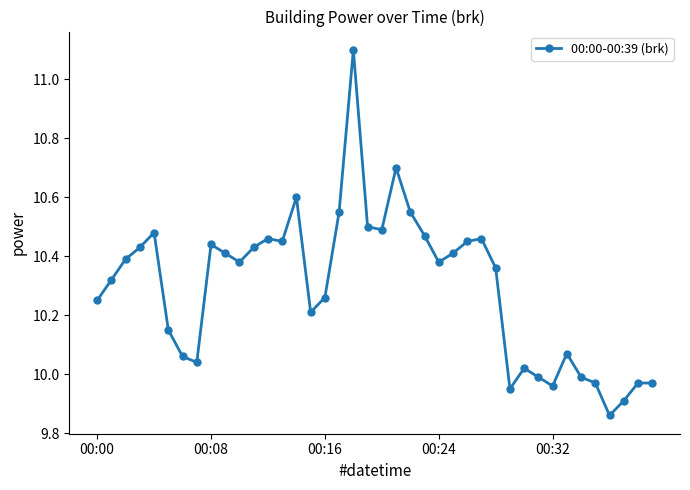

What is the difference between the second highest and second lowest values?

0.8